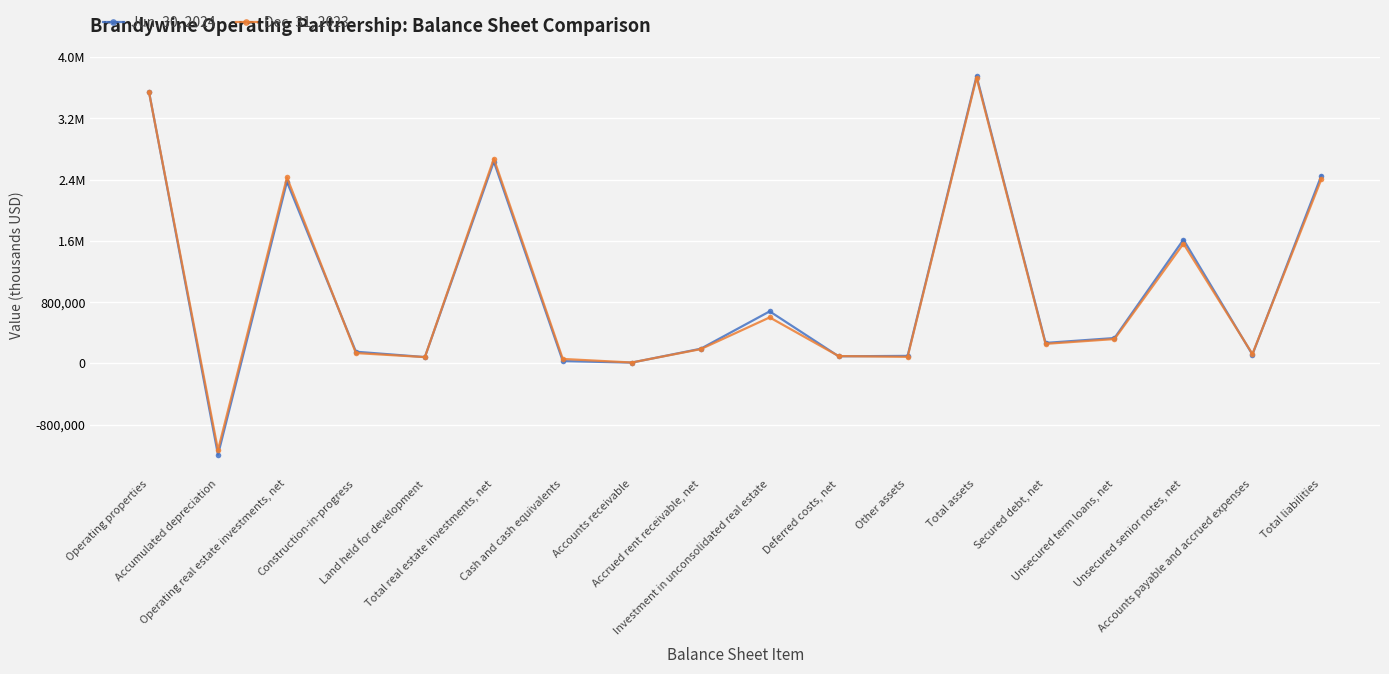

What is the smallest value displayed?

-1192146